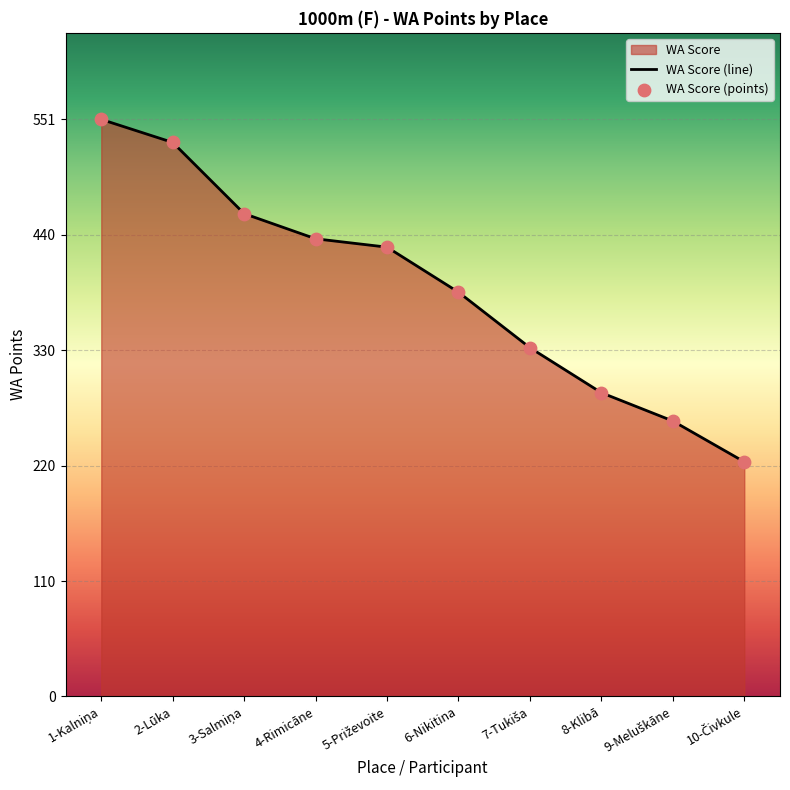

What is the ratio of the value at 3-Salmiņa to the value at 9-Meluškāne?

1.8